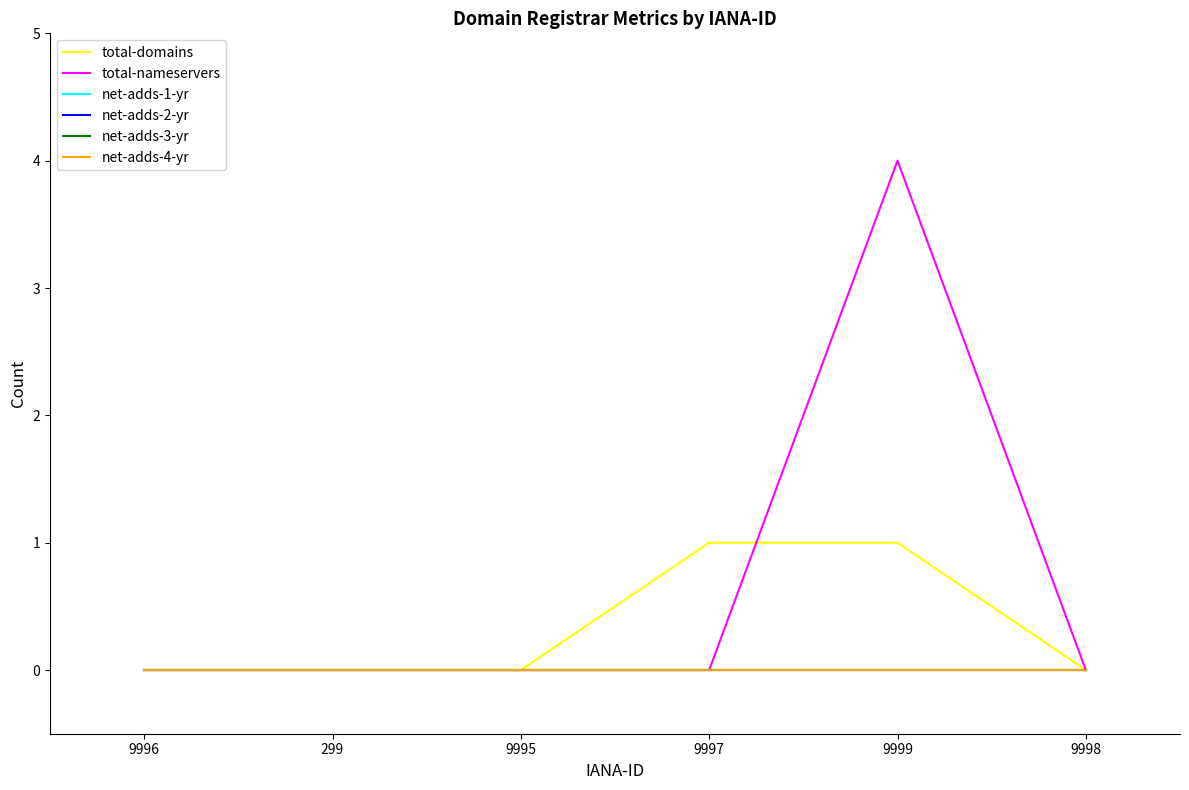

How many lines are shown in the chart?

6